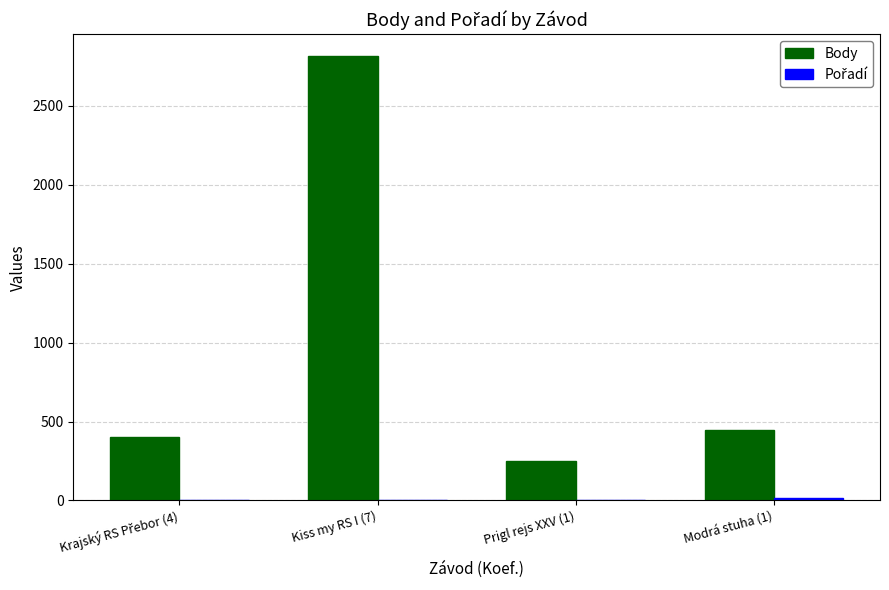

Between Kiss my RS I (7) and Modrá stuha (1), which series saw the biggest shift?

Body